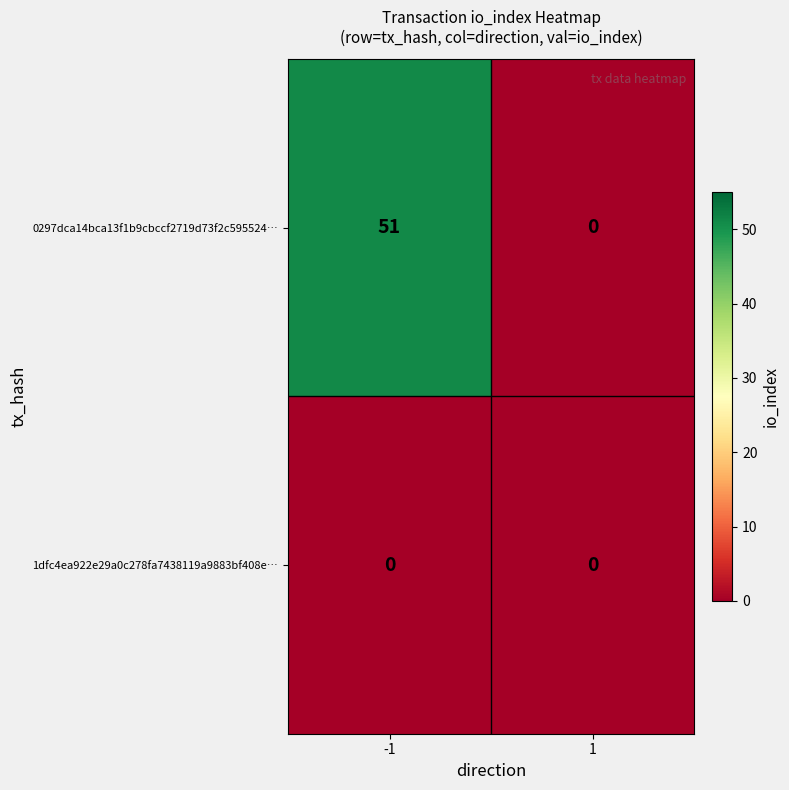

Reading left to right, extract all data points from this chart.

0297dca14bca13f1b9cbccf2719d73f2c595524…: -1=51	1=0
1dfc4ea922e29a0c278fa7438119a9883bf408e…: -1=0	1=0